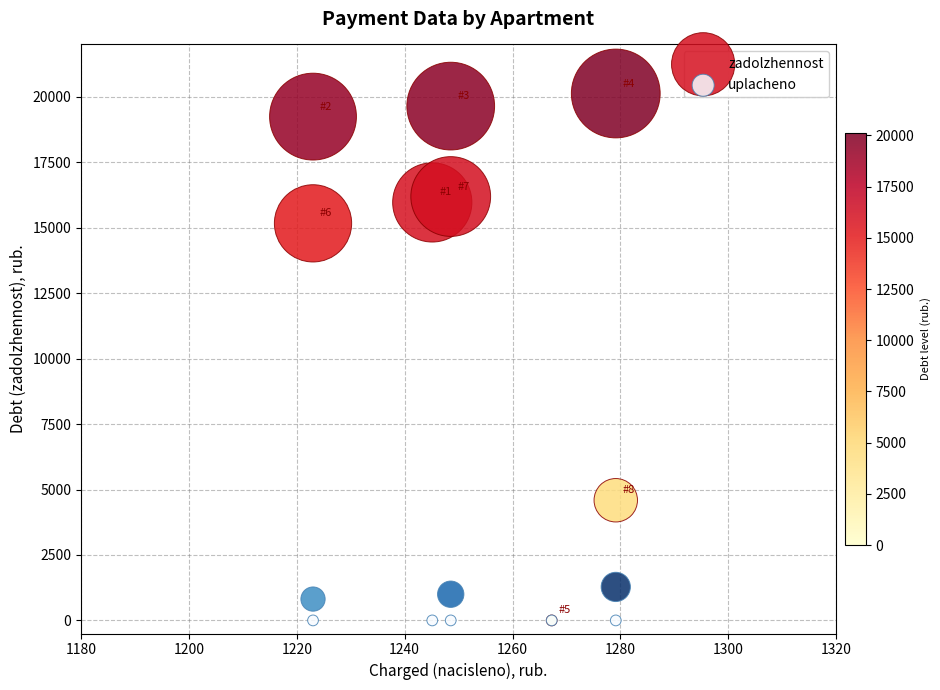

Which series reaches the maximum Y coordinate?

zadolzhennost